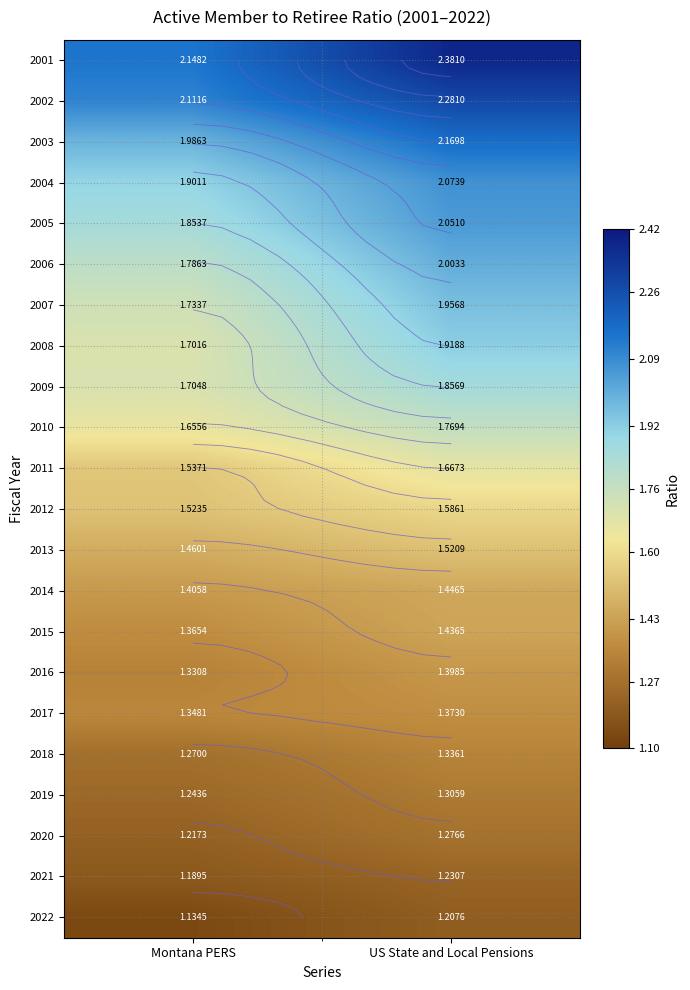

Is the value of 2013 at US State and Local Pensions greater than the value of 2003 at Montana PERS?

No